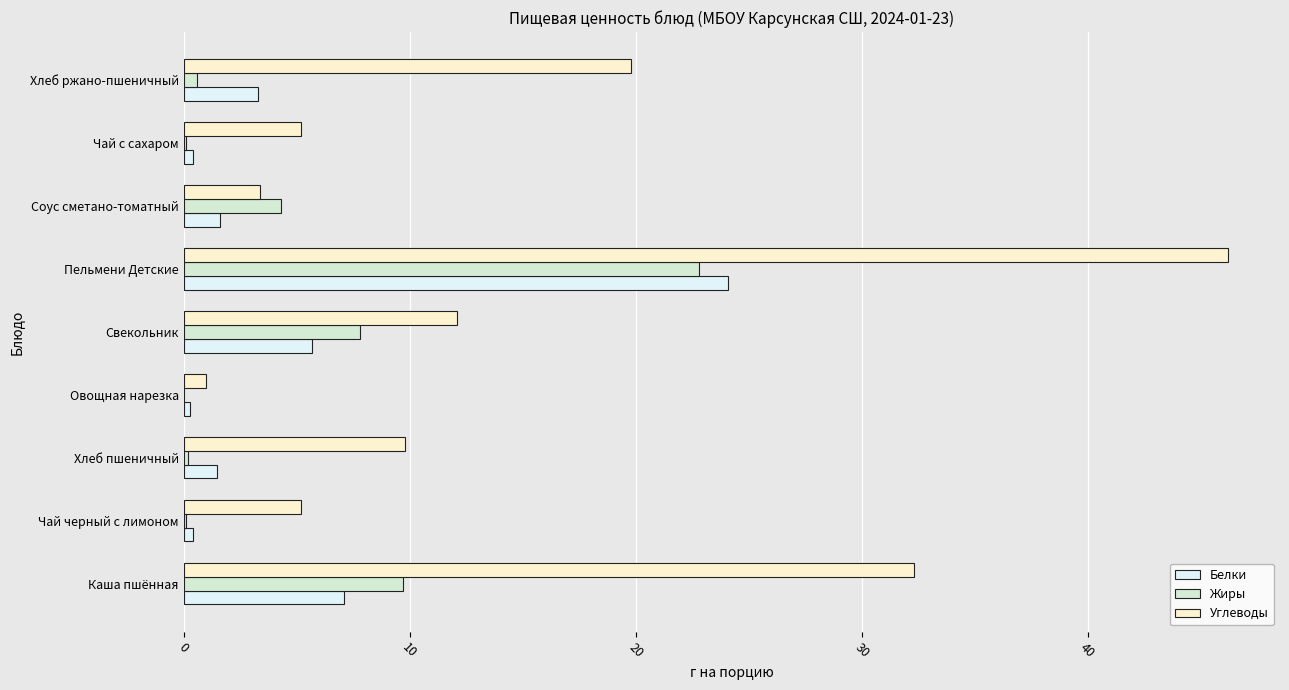

Which category has the highest value across all series?

Пельмени Детские